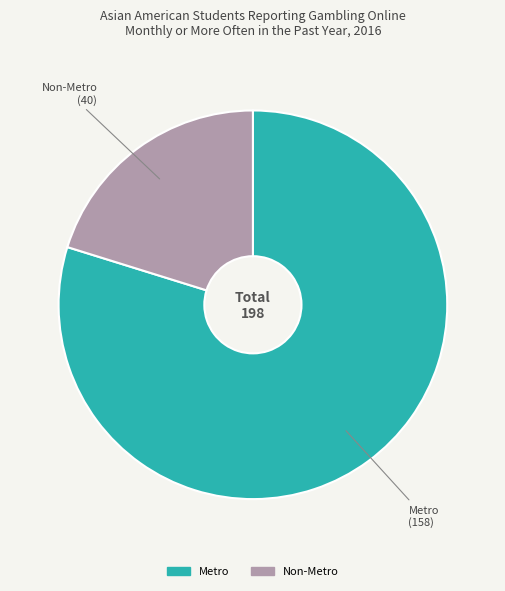

Between Non-Metro and Metro, which is larger?

Metro